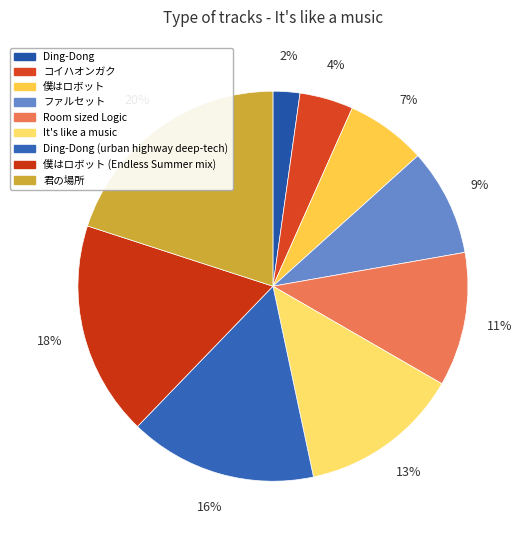

Is there any slice that represents more than half of the pie?

No